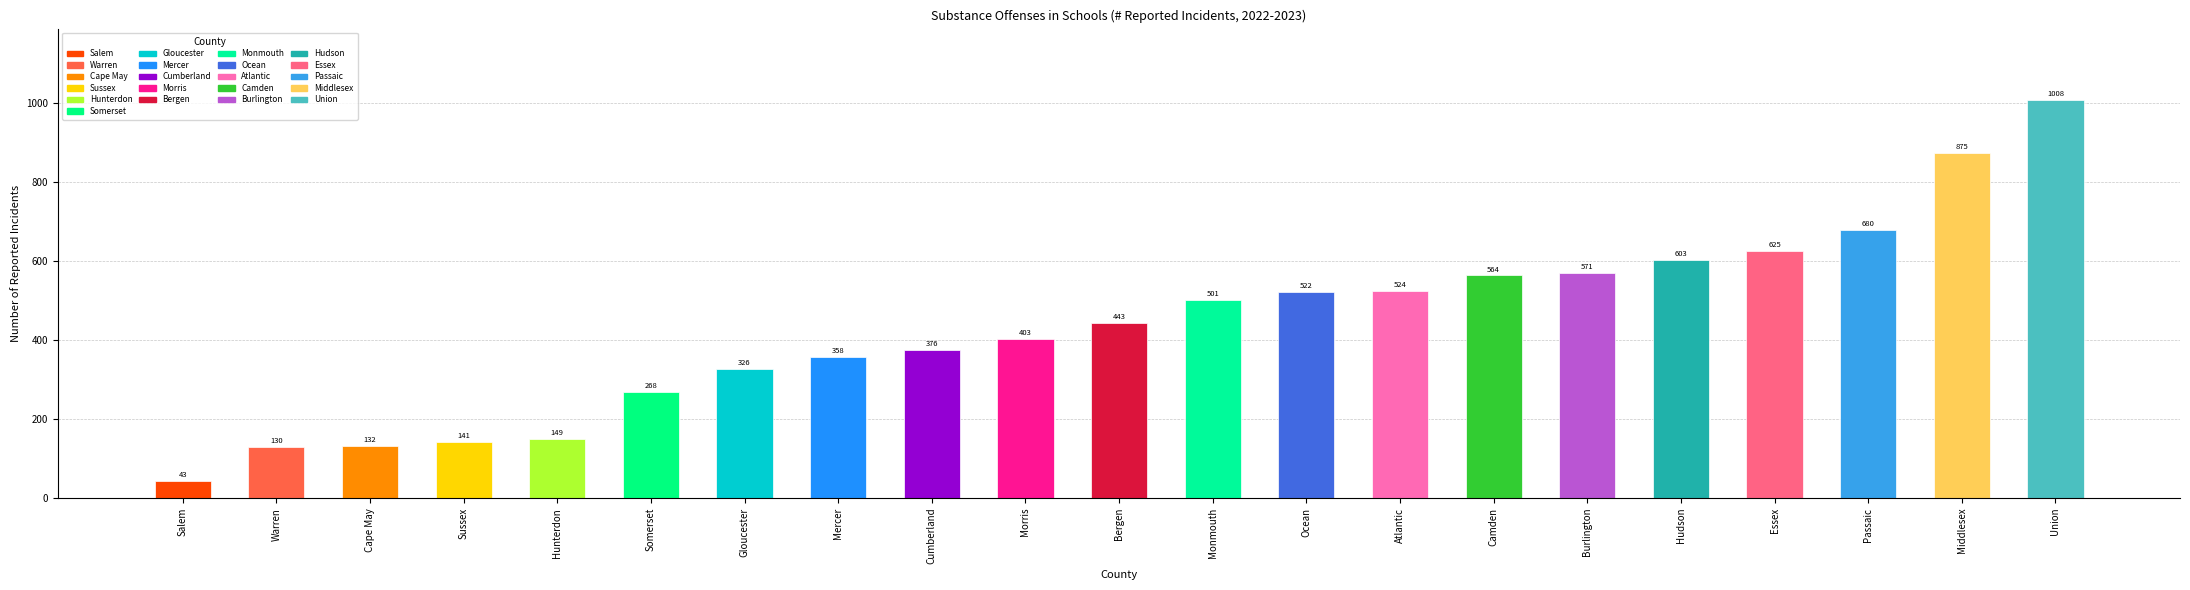

Is it true that the value at Burlington is 252?

False